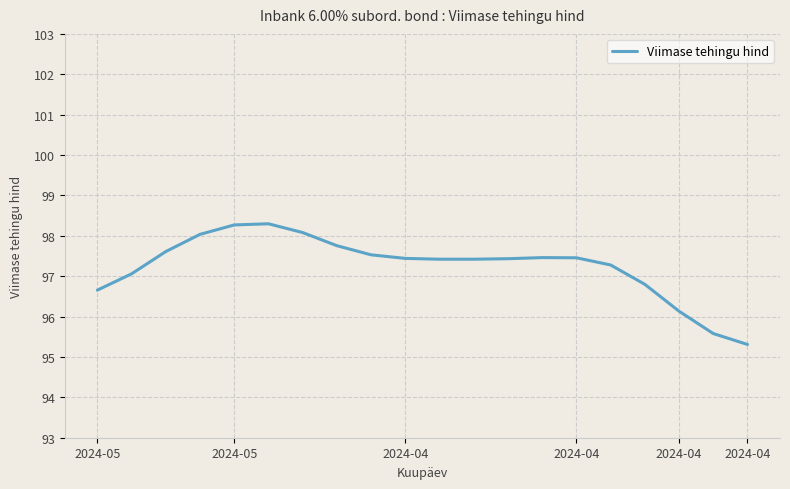

What is the maximum value shown in the chart?

98.3